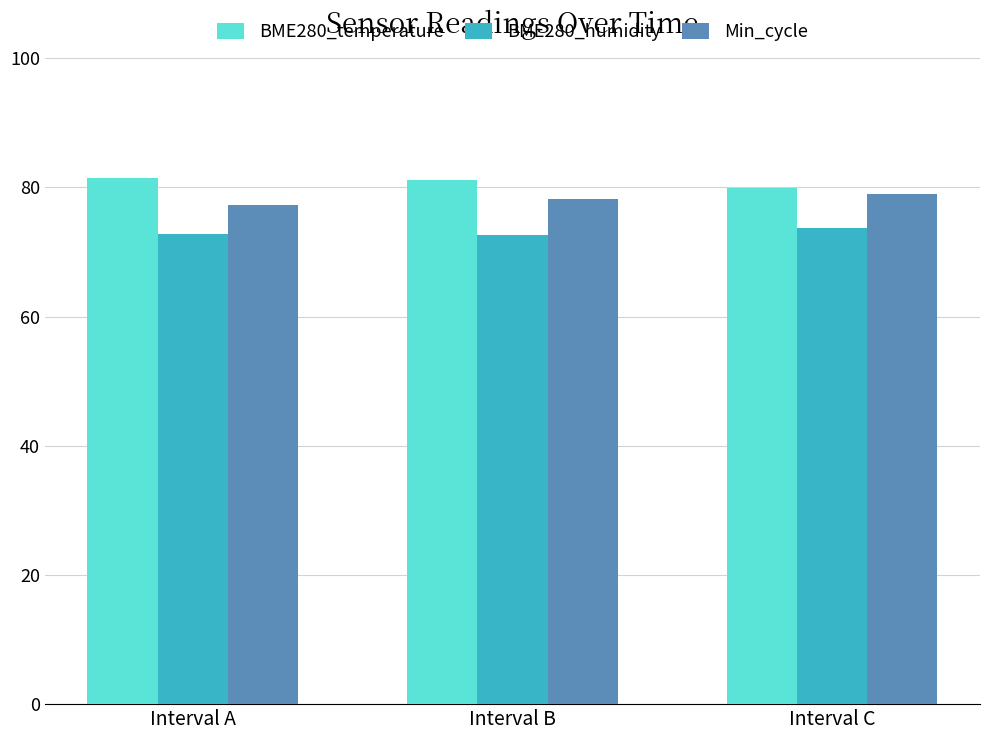

Which series has the largest total across all categories?

BME280_temperature